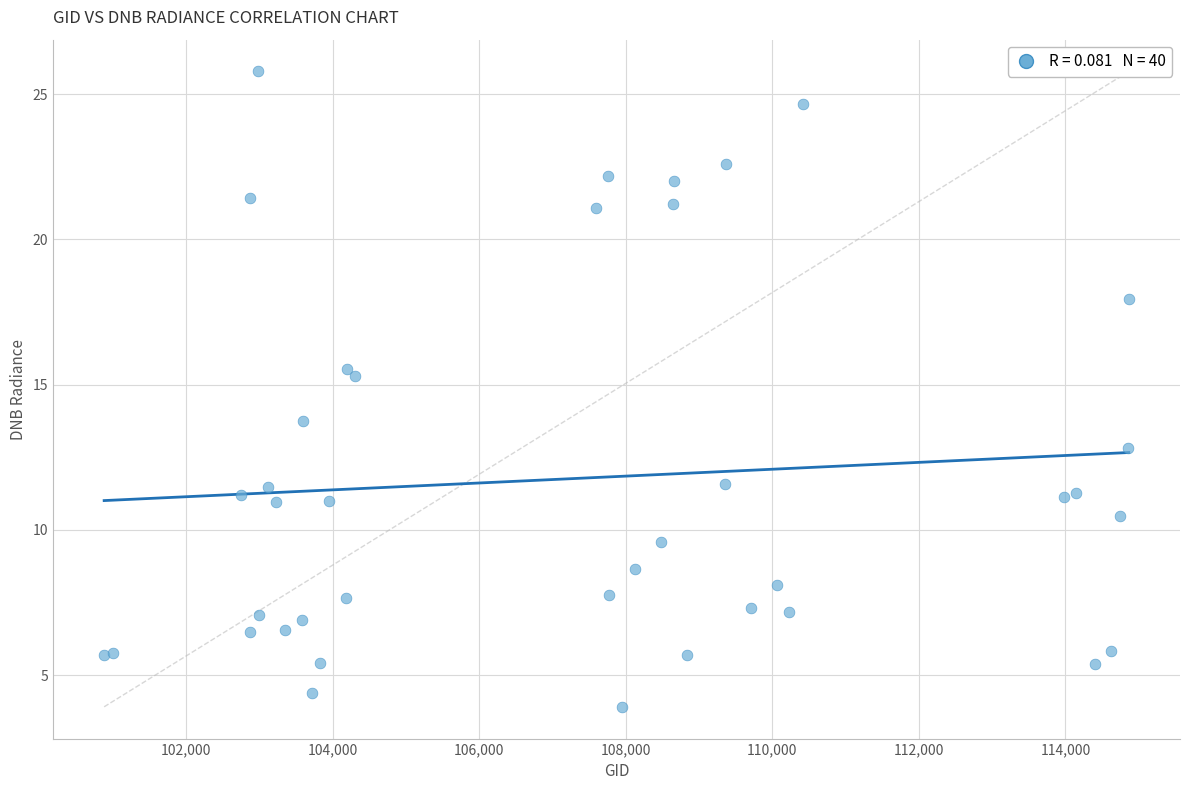

What Y value in the scatter plot is closest to 14?

13.7